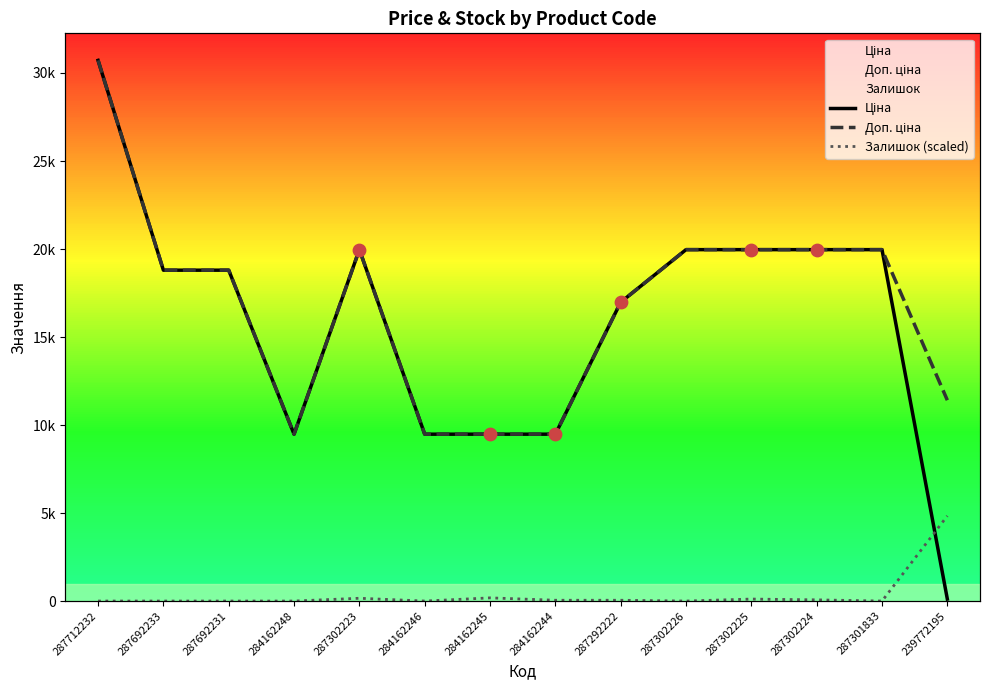

Is the value of Ціна at 287302225 greater than the value of Доп. ціна at 287301833?

No